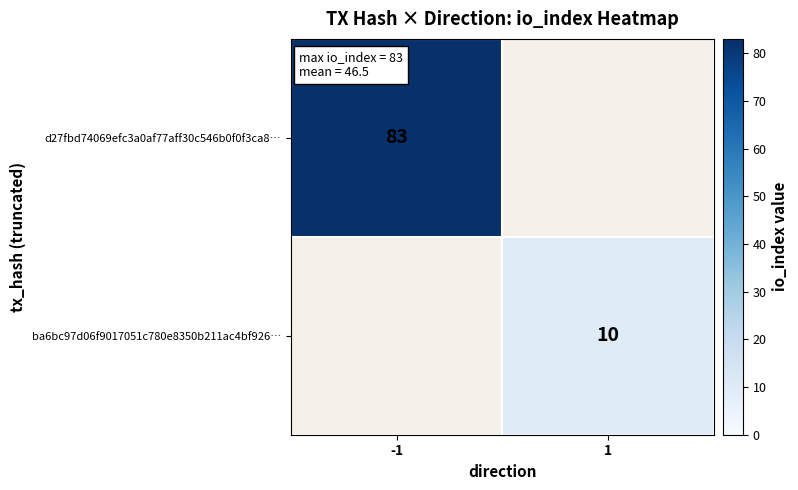

The ba6bc97d06f9017051c780e8350b211ac4bf926… series shows 10 at 1. True or false?

True